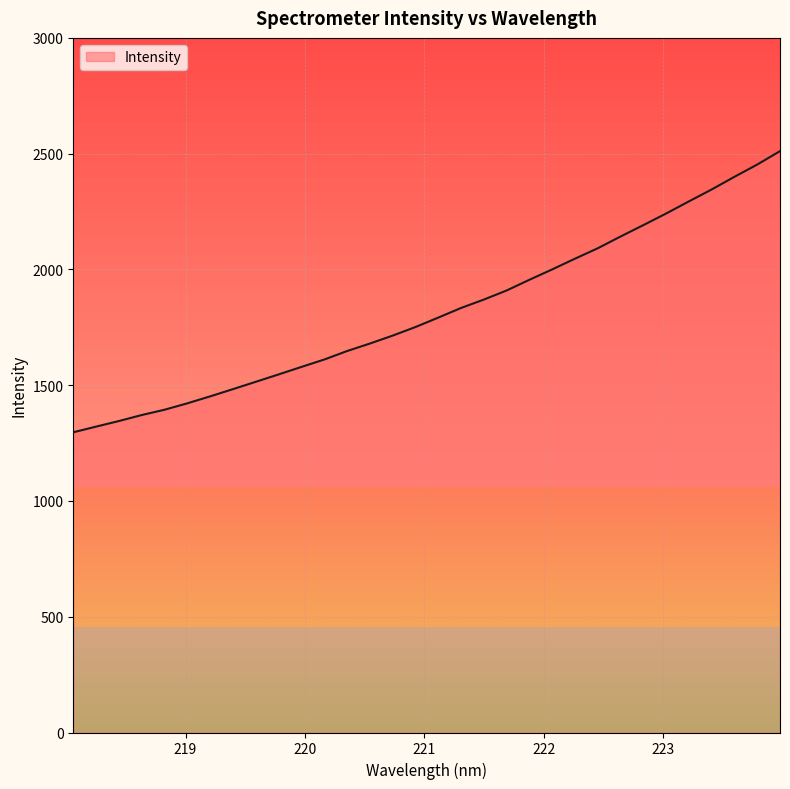

True or false: the data has more than 1 interior local peaks.

False